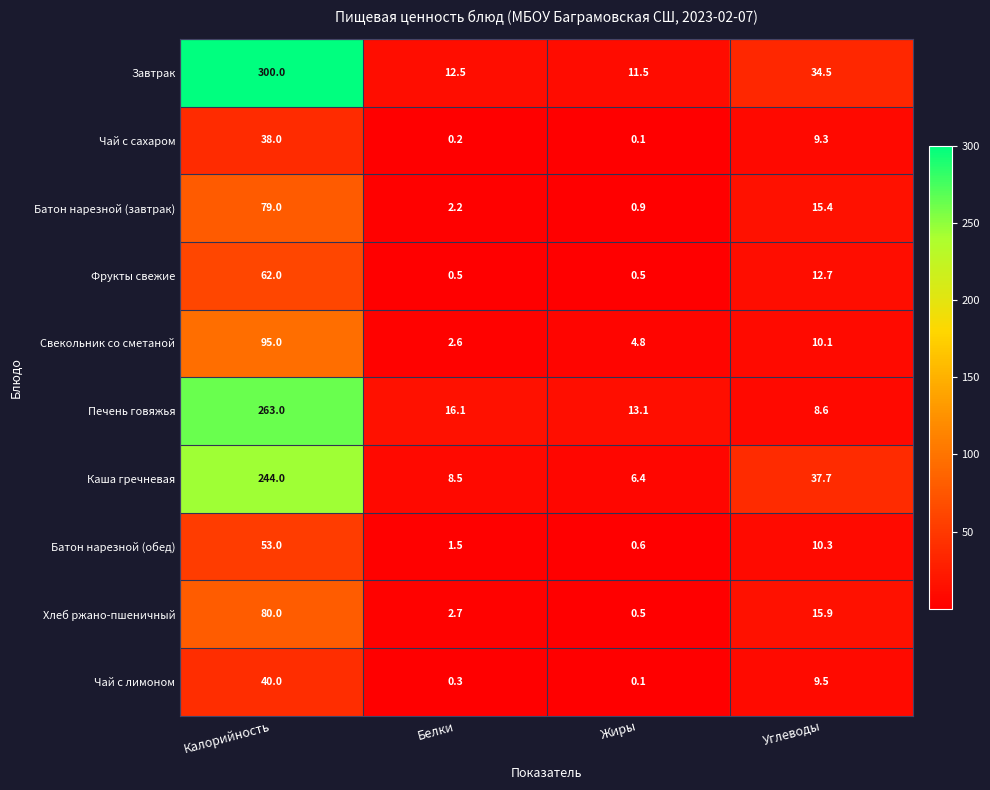

How many series are shown in this chart?

10